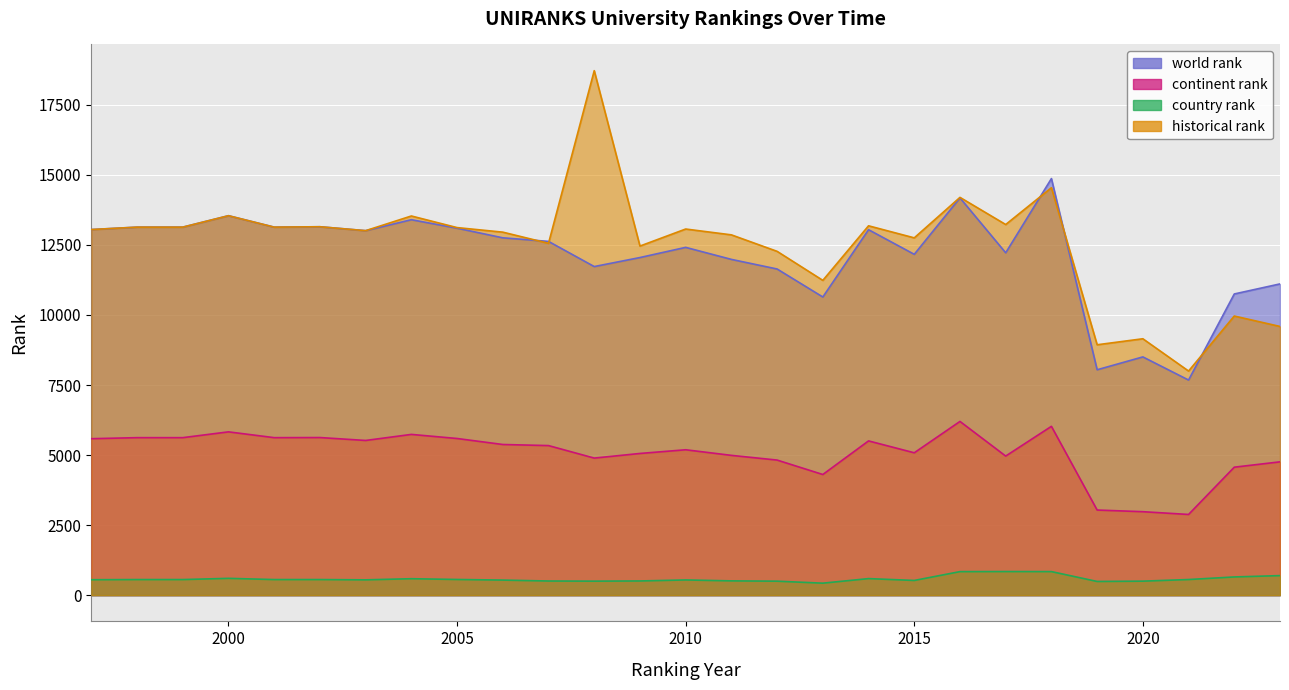

Reading right to left, extract all data points from this chart.

world rank: 11108.0	10749.0	7677.0	8503.0	8044.0	14867.0	12218.0	14178.0	12164.0	13043.0	10641.0	11640.0	11983.0	12412.0	12049.0	11727.0	12625.0	12753.0	13096.0	13399.0	13008.0	13148.0	13134.0	13542.0	13134.0	13134.0	13048.0
continent rank: 4758.0	4567.0	2880.0	2979.0	3038.0	6025.0	4964.0	6200.0	5081.0	5505.0	4306.0	4821.0	4989.0	5189.0	5057.0	4892.0	5338.0	5377.0	5591.0	5737.0	5521.0	5625.0	5621.0	5828.0	5621.0	5621.0	5584.0
country rank: 698.0	650.0	558.0	500.0	489.0	841.0	843.0	840.0	525.0	591.0	428.0	499.0	510.0	543.0	507.0	500.0	505.0	538.0	560.0	587.0	547.0	557.0	557.0	600.0	557.0	557.0	551.0
historical rank: 9589.5	9961.5	7998.0	9150.5	8936.0	14541.0	13227.0	14196.0	12751.5	13181.5	11234.5	12270.0	12858.5	13066.5	12458.5	18718.0	12556.5	12955.0	13117.5	13532.0	13008.0	13148.0	13134.0	13542.0	13134.0	13134.0	13048.0